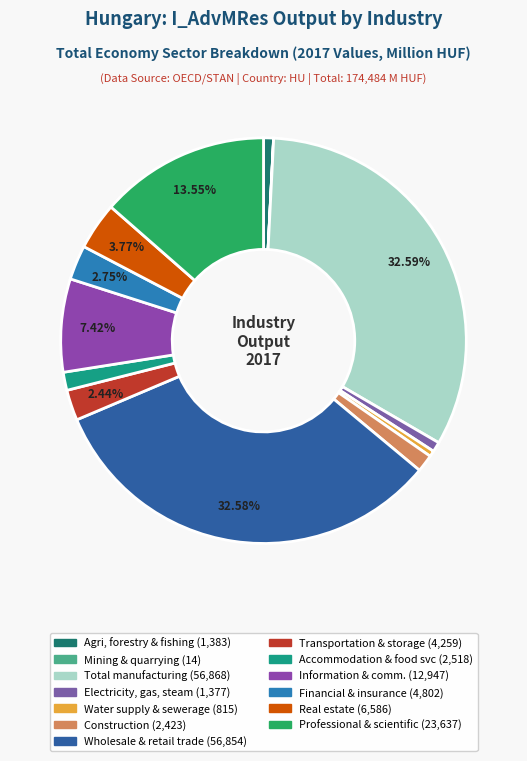

To the nearest percent, what is the difference between the largest and smallest slice percentages?

33%